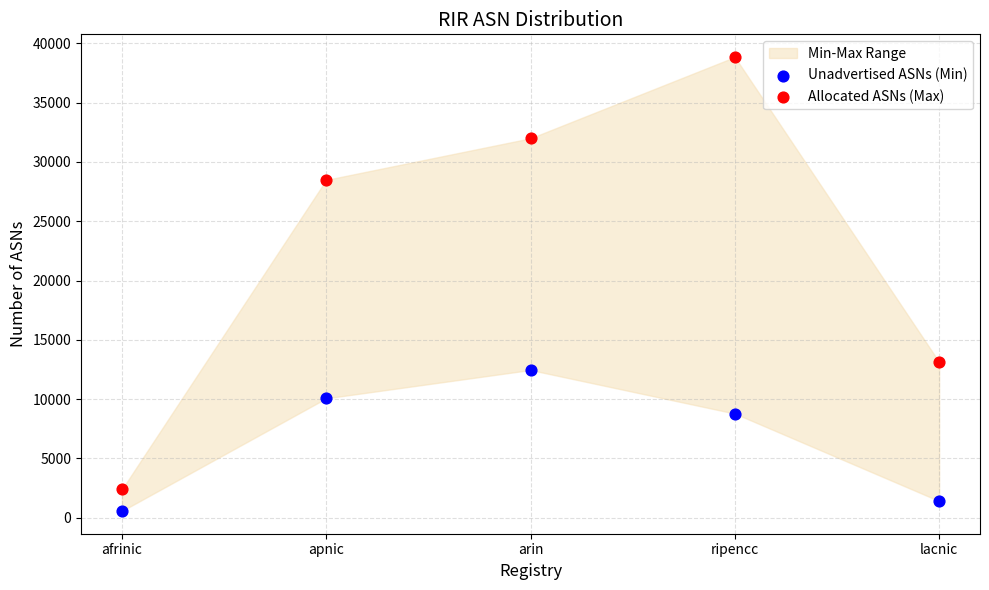

Across all data points, what is the average Y value?

14810